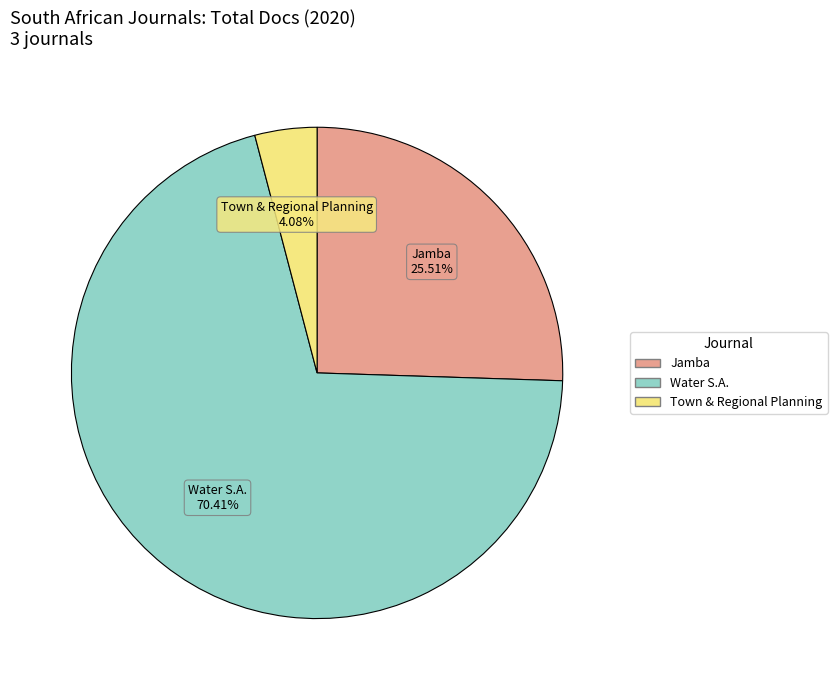

Is there a majority slice in this chart?

Yes